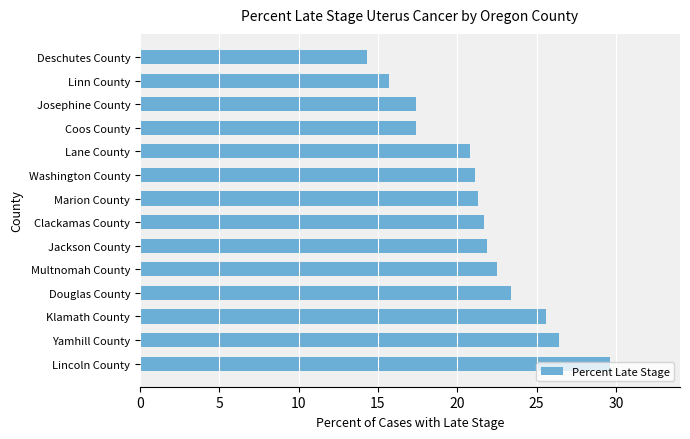

Approximately how many times larger is the value at Josephine County compared to Klamath County?

0.7